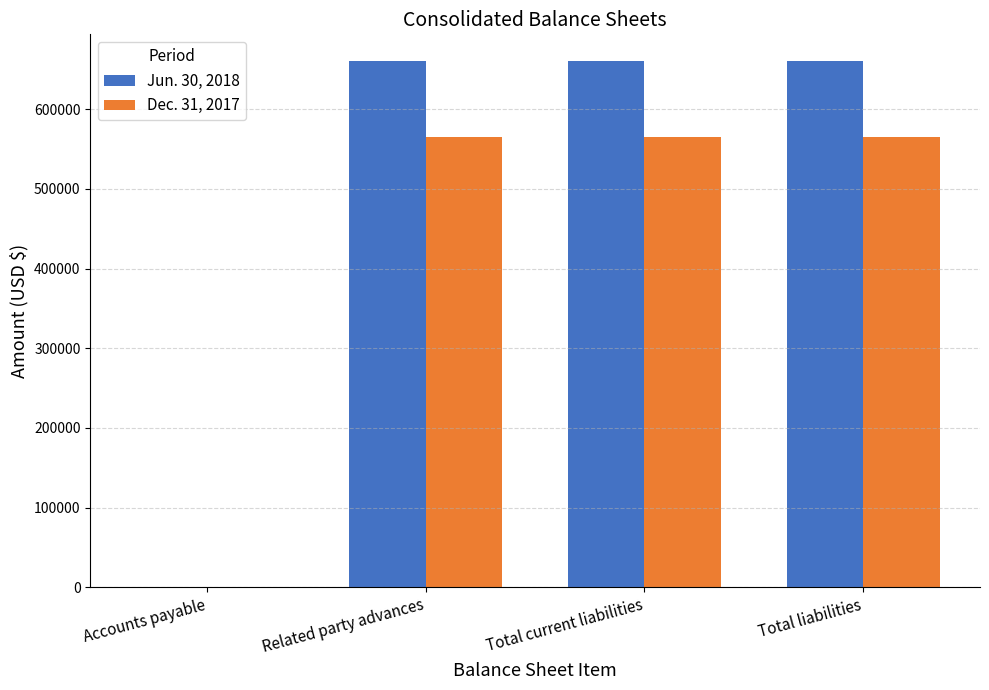

What is the total value across all series at Related party advances?

1224588